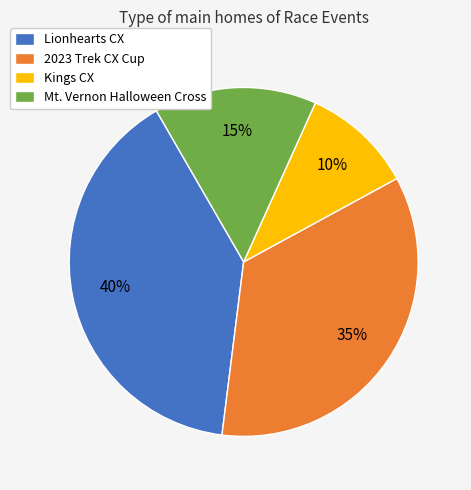

Is 2023 Trek CX Cup the majority of the pie?

No